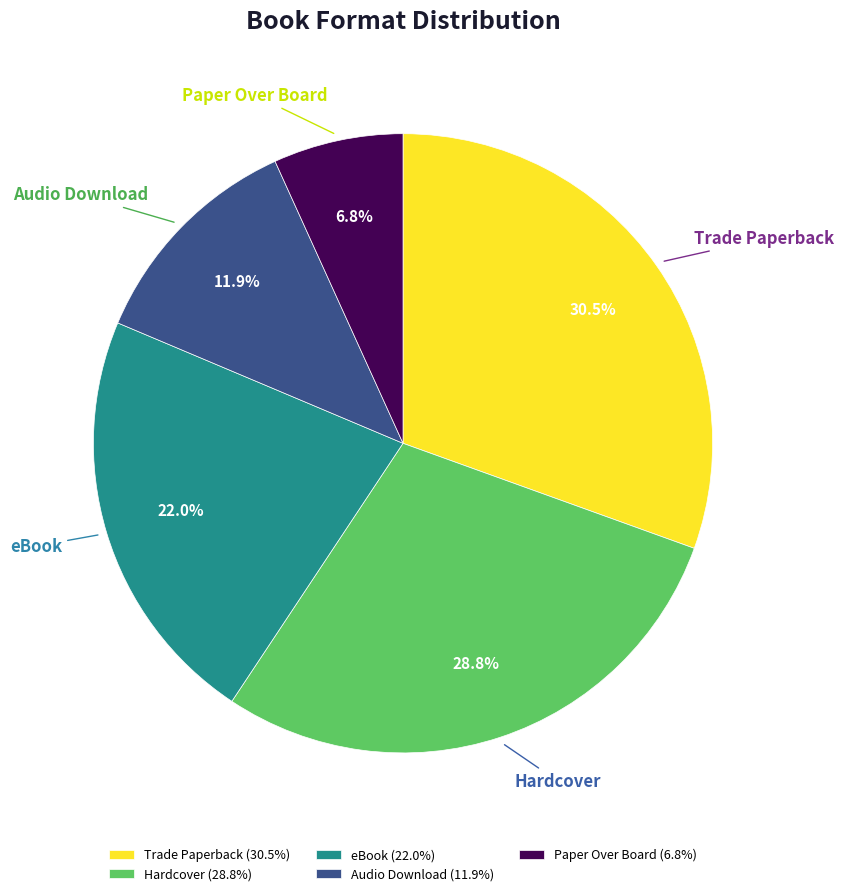

Approximately how many times larger is the value at Paper Over Board compared to eBook?

0.3